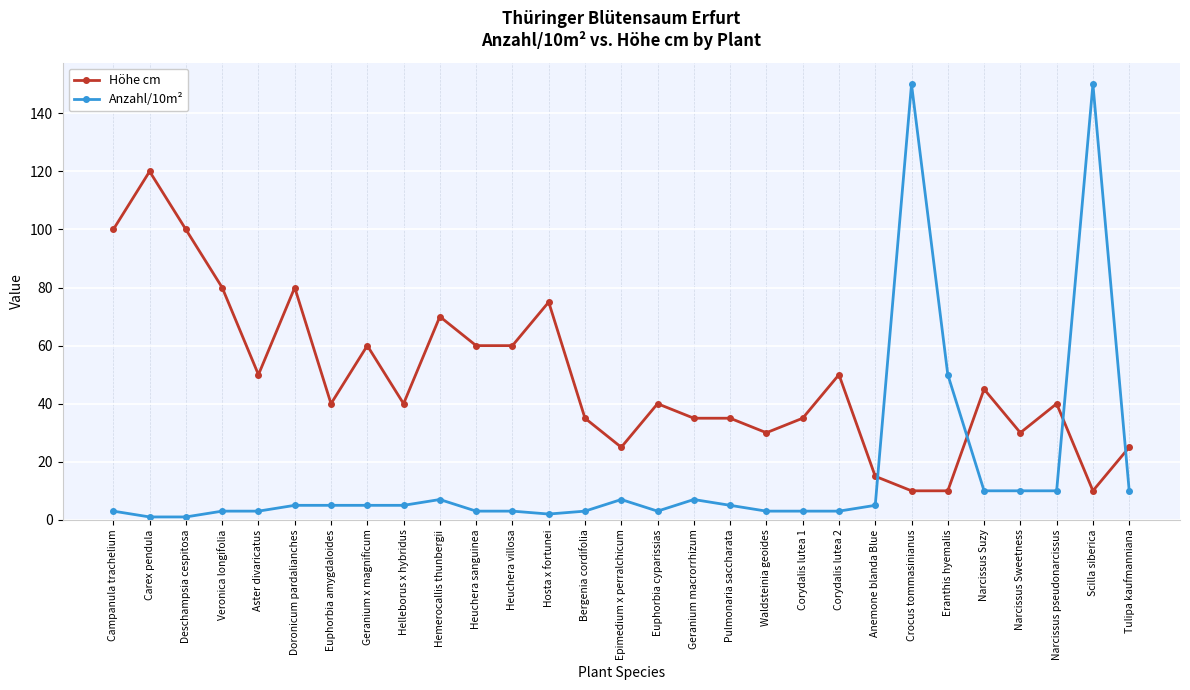

Reading left to right, transcribe all the data shown in this chart.

Höhe cm: Campanula trachelium=100	Carex pendula=120	Deschampsia cespitosa=100	Veronica longifolia=80	Aster divaricatus=50	Doronicum pardalianches=80	Euphorbia amygdaloides=40	Geranium x magnificum=60	Helleborus x hybridus=40	Hemerocallis thunbergii=70	Heuchera sanguinea=60	Heuchera villosa=60	Hosta x fortunei=75	Bergenia cordifolia=35	Epimedium x perralchicum=25	Euphorbia cyparissias=40	Geranium macrorrhizum=35	Pulmonaria saccharata=35	Waldsteinia geoides=30	Corydalis lutea 1=35	Corydalis lutea 2=50	Anemone blanda Blue=15	Crocus tommasinianus=10	Eranthis hyemalis=10	Narcissus Suzy=45	Narcissus Sweetness=30	Narcissus pseudonarcissus=40	Scilla siberica=10	Tulipa kaufmanniana=25
Anzahl/10m²: Campanula trachelium=3	Carex pendula=1	Deschampsia cespitosa=1	Veronica longifolia=3	Aster divaricatus=3	Doronicum pardalianches=5	Euphorbia amygdaloides=5	Geranium x magnificum=5	Helleborus x hybridus=5	Hemerocallis thunbergii=7	Heuchera sanguinea=3	Heuchera villosa=3	Hosta x fortunei=2	Bergenia cordifolia=3	Epimedium x perralchicum=7	Euphorbia cyparissias=3	Geranium macrorrhizum=7	Pulmonaria saccharata=5	Waldsteinia geoides=3	Corydalis lutea 1=3	Corydalis lutea 2=3	Anemone blanda Blue=5	Crocus tommasinianus=150	Eranthis hyemalis=50	Narcissus Suzy=10	Narcissus Sweetness=10	Narcissus pseudonarcissus=10	Scilla siberica=150	Tulipa kaufmanniana=10